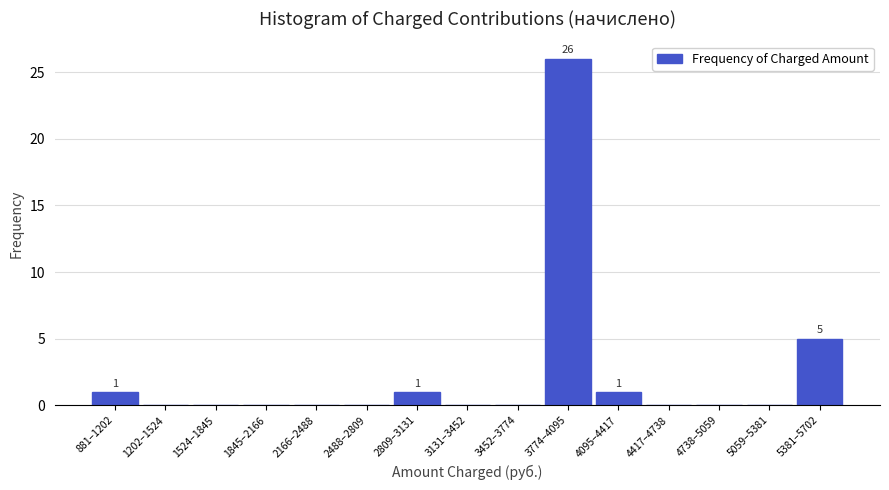

Reading left to right, what are all the values shown in this chart?

881–1202=1	1202–1524=0	1524–1845=0	1845–2166=0	2166–2488=0	2488–2809=0	2809–3131=1	3131–3452=0	3452–3774=0	3774–4095=26	4095–4417=1	4417–4738=0	4738–5059=0	5059–5381=0	5381–5702=5